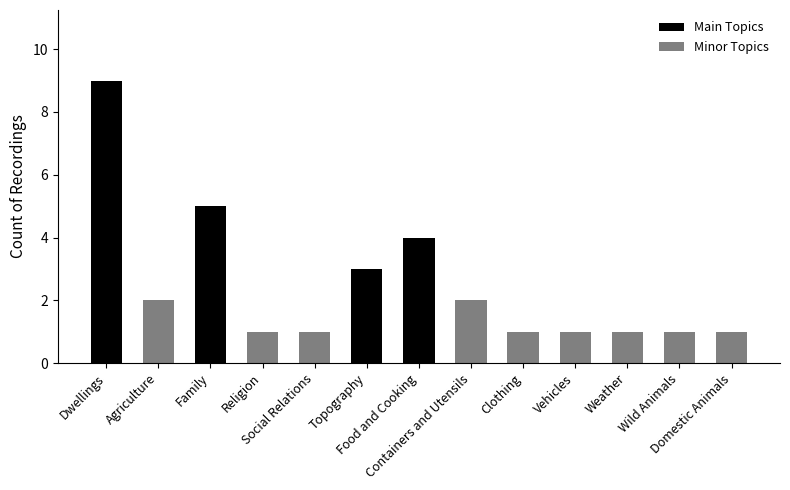

Which label corresponds to the largest value in the chart?

Dwellings